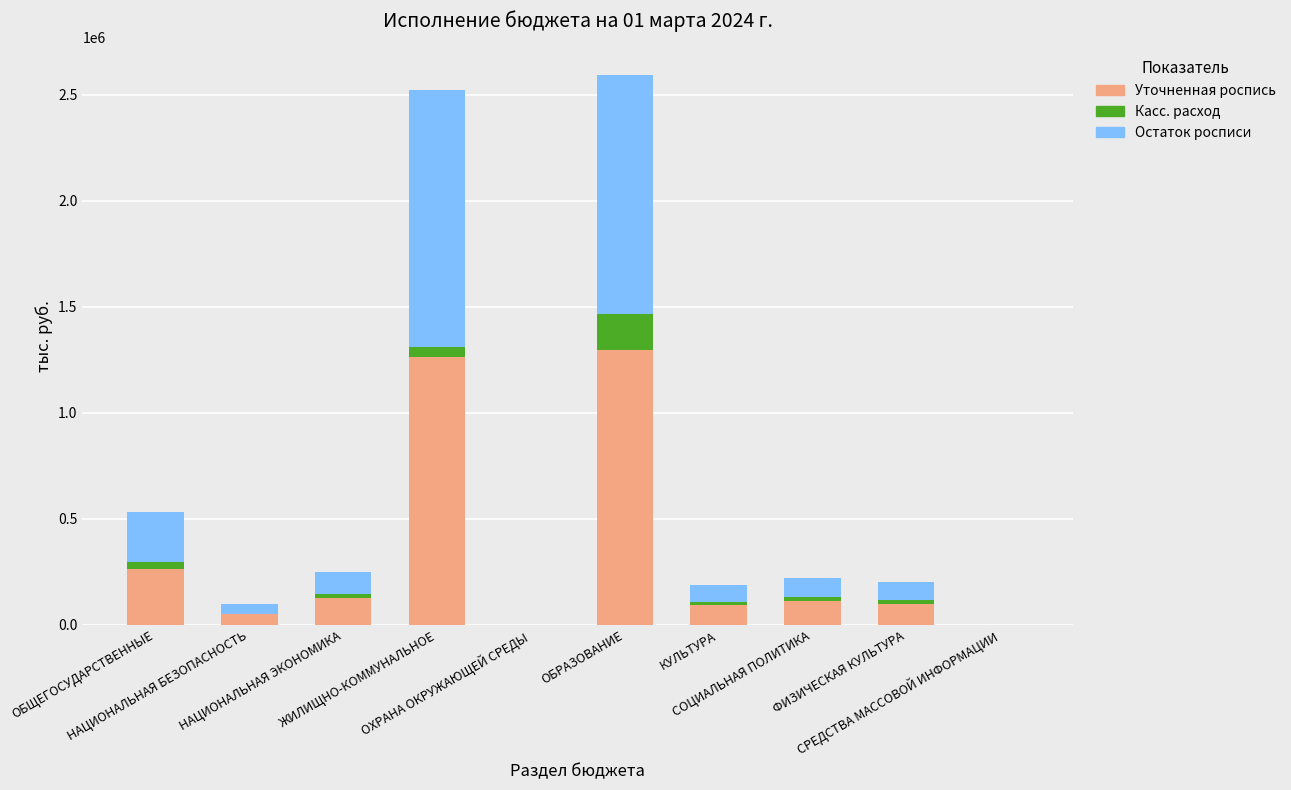

Rank the series at ЖИЛИЩНО-КОММУНАЛЬНОЕ from highest to lowest value.

Уточненная роспись, Остаток росписи, Касс. расход